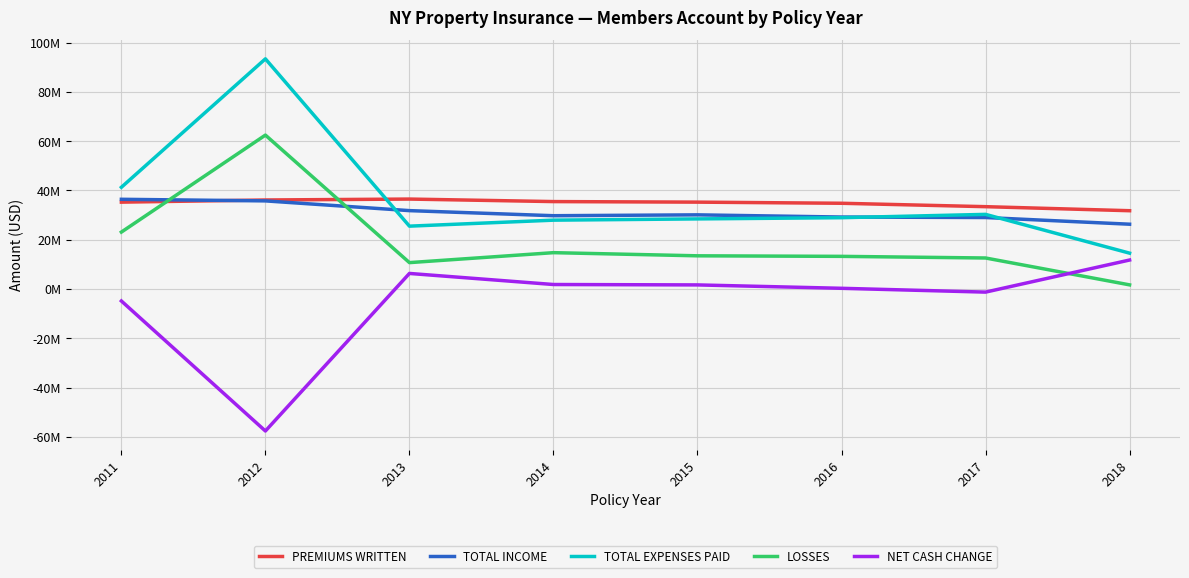

Reading left to right, list all the values displayed in this chart.

PREMIUMS WRITTEN: 2011=35230152	2012=36106032	2013=36481084	2014=35459824	2015=35234758	2016=34775254	2017=33393700	2018=31754609
TOTAL INCOME: 2011=36386179	2012=35742638	2013=31788088	2014=29725653	2015=30074874	2016=29187731	2017=28990577	2018=26277591
TOTAL EXPENSES PAID: 2011=41264401	2012=93376821	2013=25489570	2014=27919443	2015=28430727	2016=28919853	2017=30267089	2018=14531420
LOSSES: 2011=23081808	2012=62438546	2013=10690430	2014=14731003	2015=13453685	2016=13231599	2017=12567270	2018=1662430
NET CASH CHANGE: 2011=-4878222	2012=-57634183	2013=6298518	2014=1806210	2015=1644147	2016=267878	2017=-1276512	2018=11746171